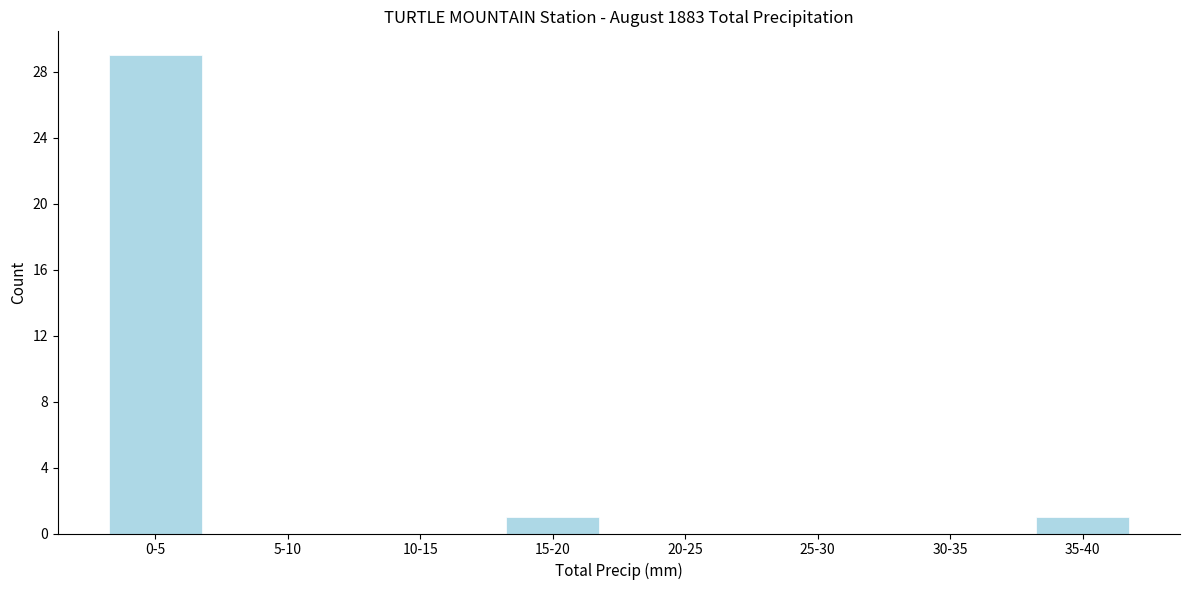

Reading left to right, what are all the values shown in this chart?

0-5=29	5-10=0	10-15=0	15-20=1	20-25=0	25-30=0	30-35=0	35-40=1